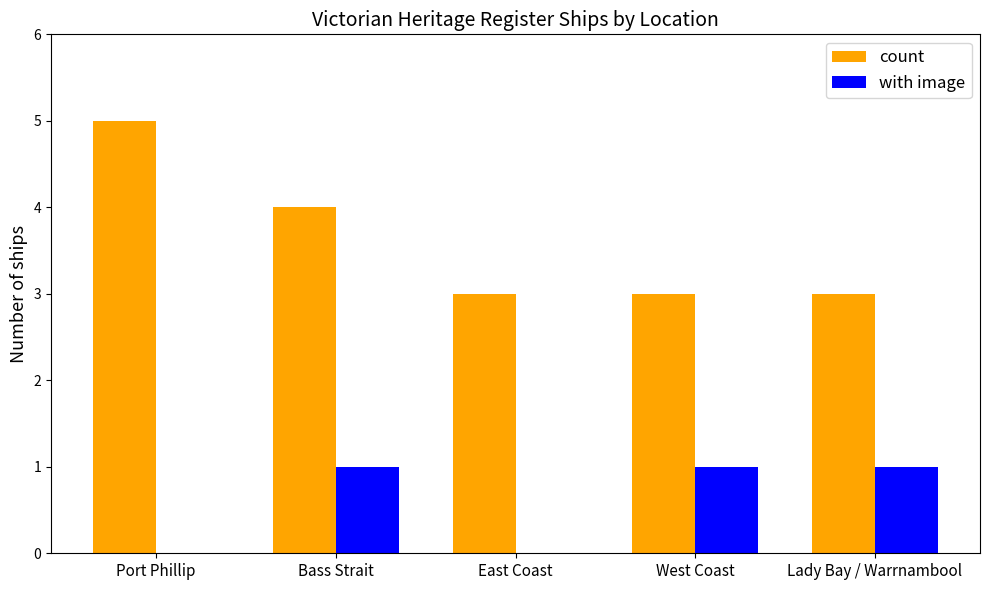

What is the highest value of the count series?

5